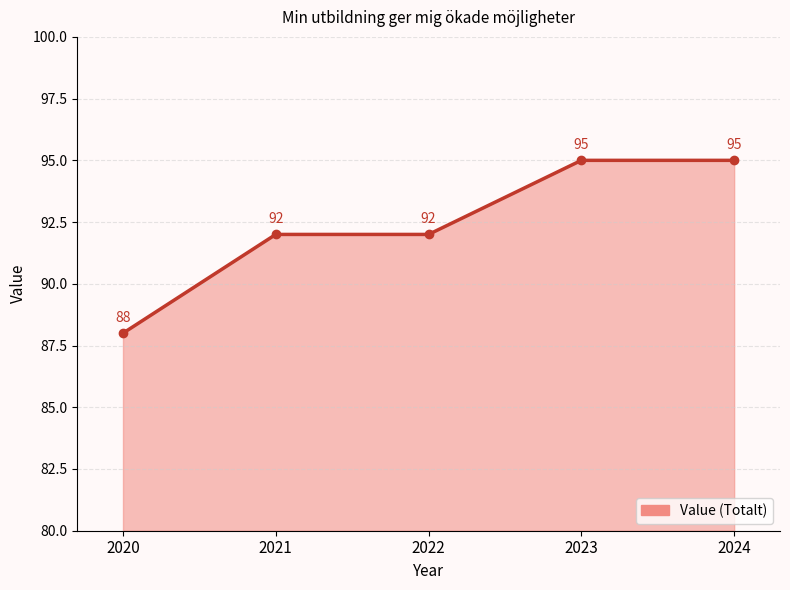

What is the difference between the maximum and minimum values?

7